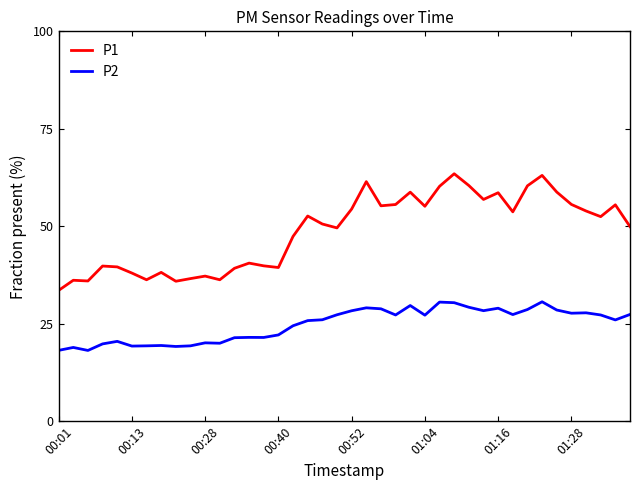

How many lines are shown in the chart?

2